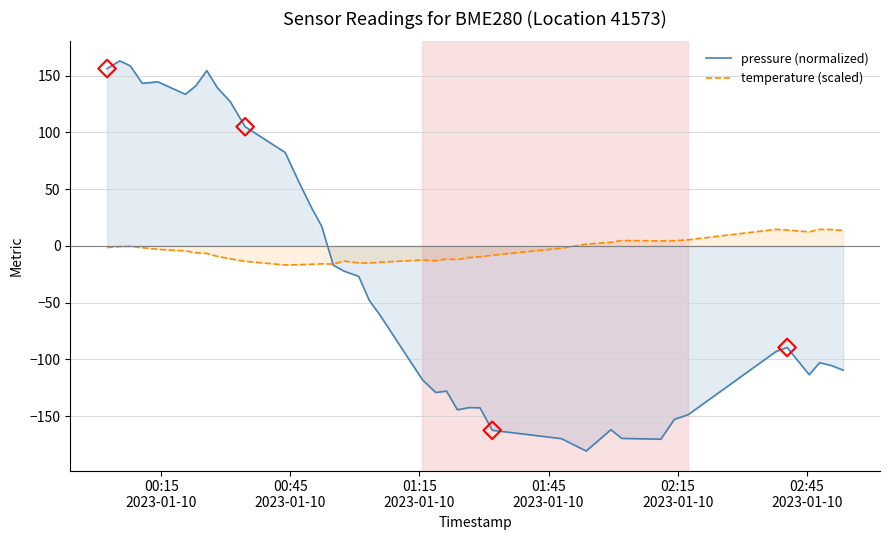

At how many categories does at least one series exceed -121?

40